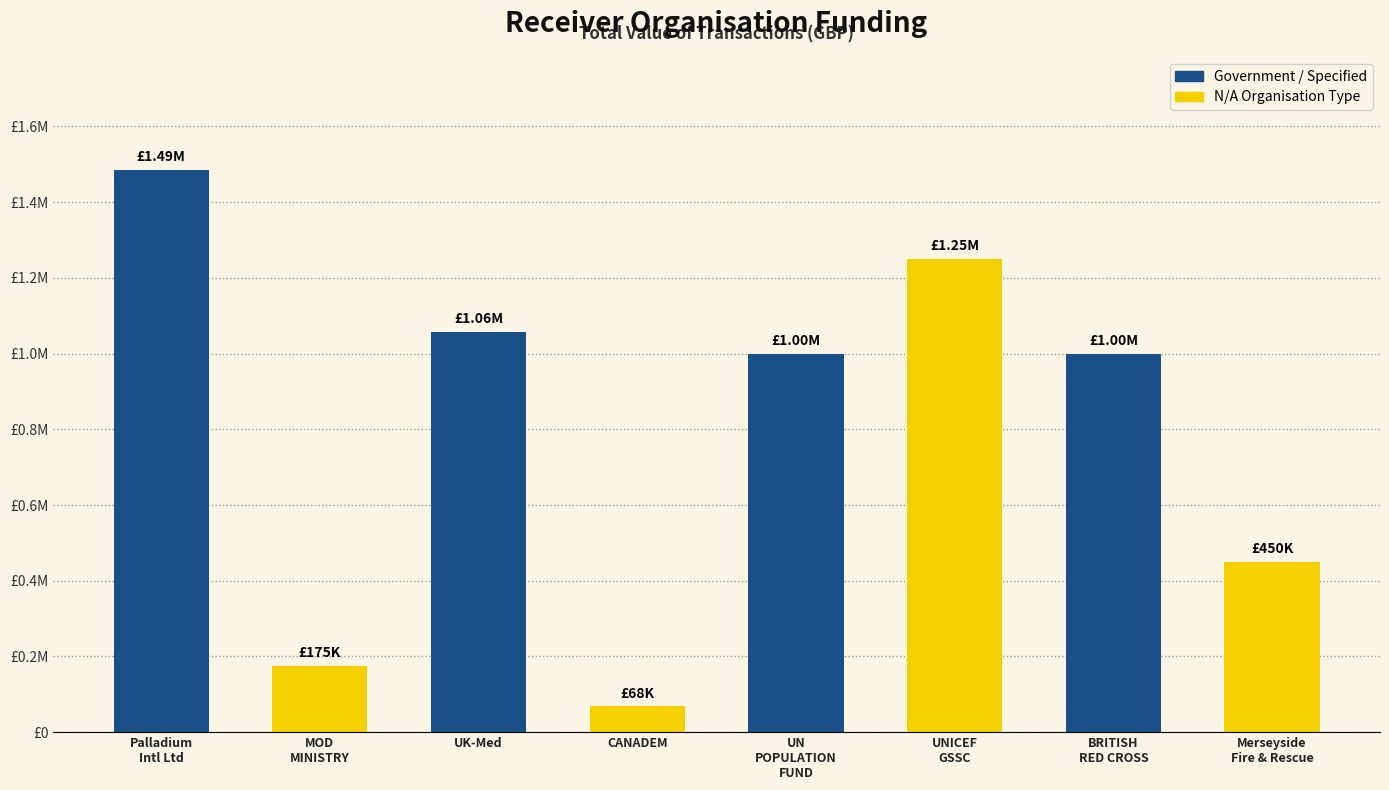

What is the sum of all values?

6486432.7